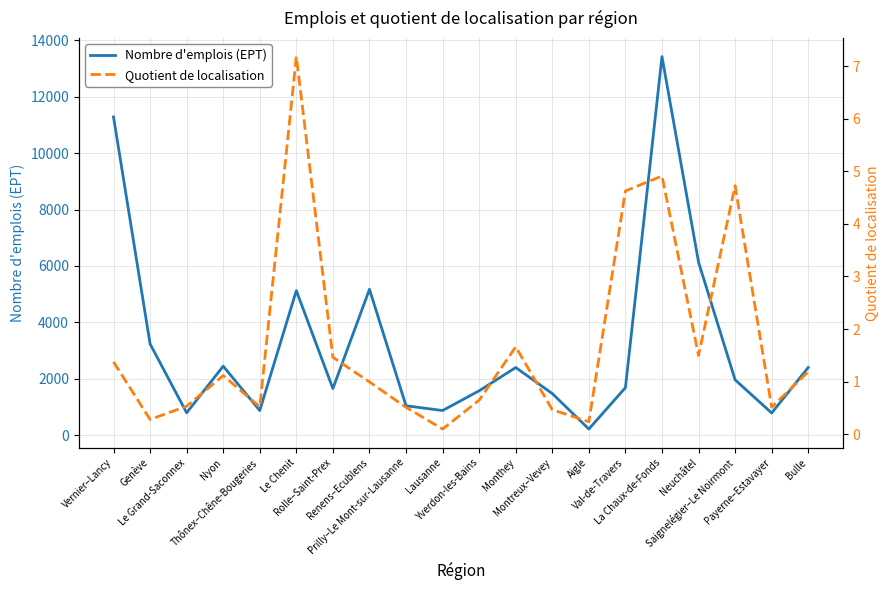

Which has a higher value, Genève or Thônex–Chêne-Bougeries?

Genève